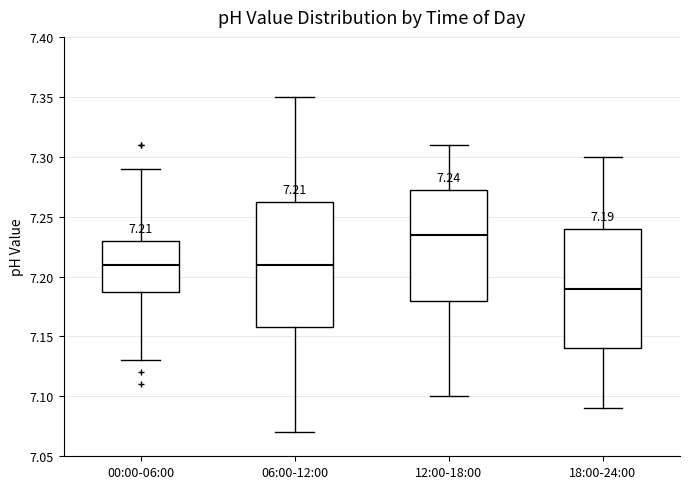

Which box's median line is the lowest?

18:00-24:00